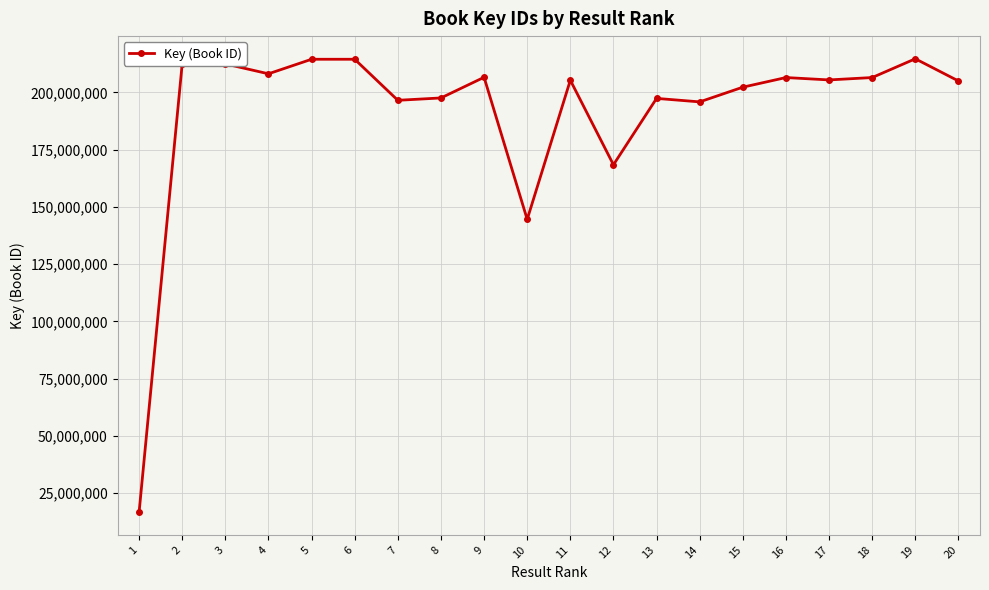

The chart shows a value of 78828919 at 10. True or false?

False